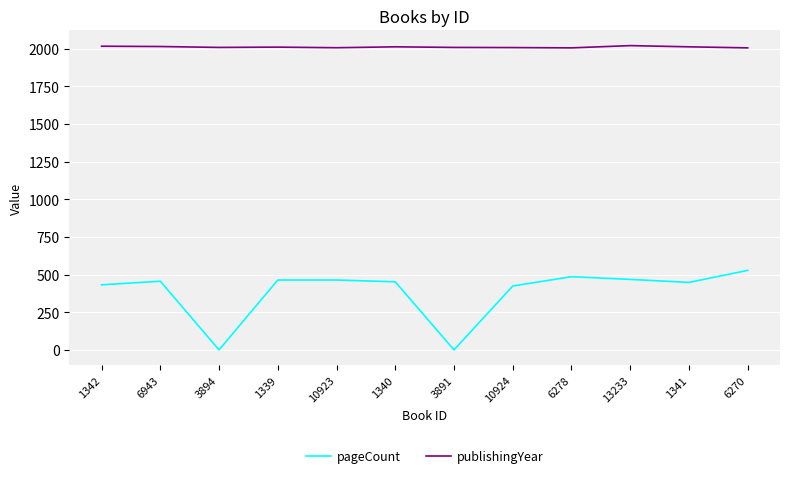

True or false: publishingYear and pageCount intersect in this chart.

False